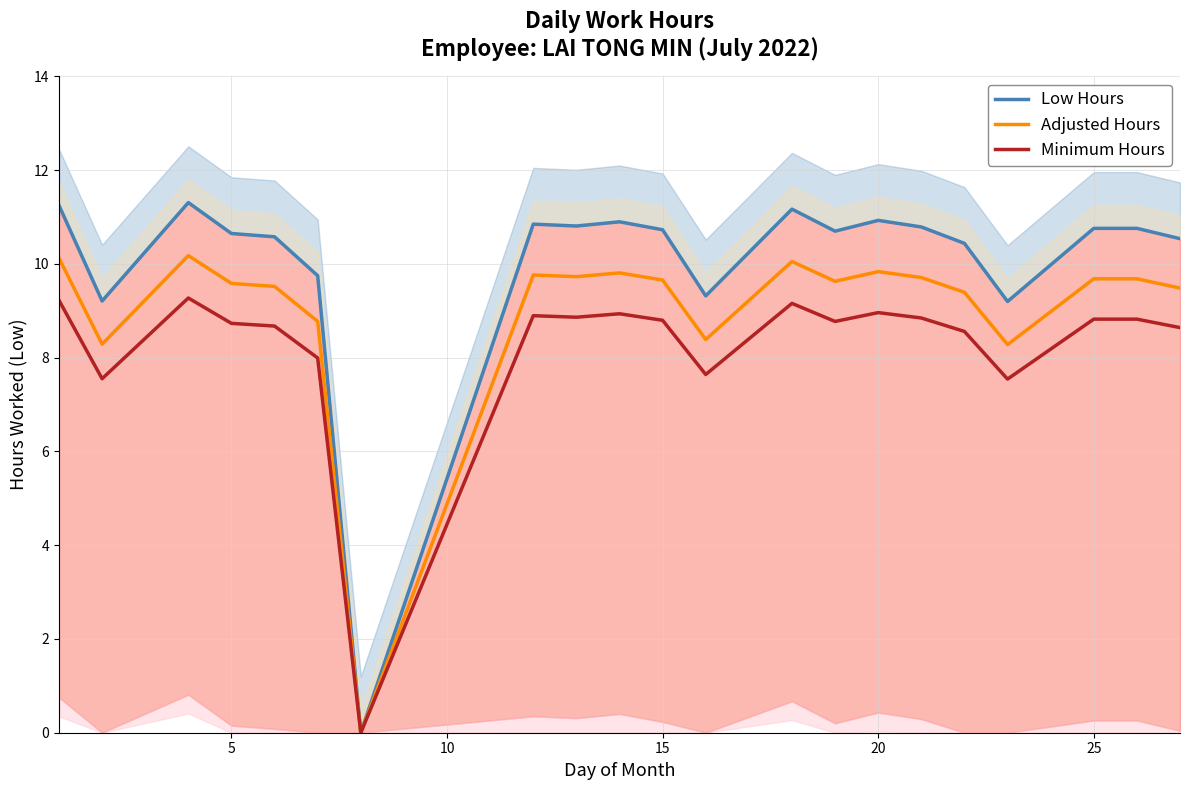

True or false: Minimum Hours and Adjusted Hours cross at least once.

False